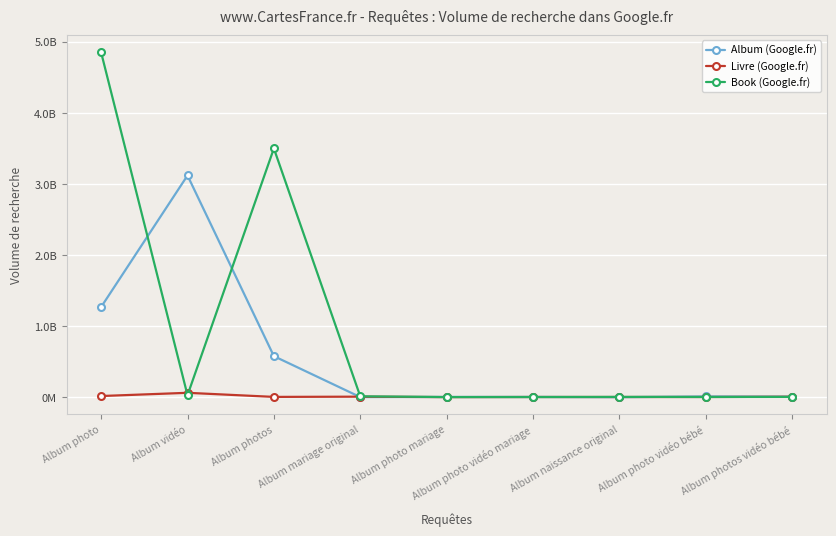

Rank the series by their maximum value, from highest to lowest.

Book (Google.fr), Album (Google.fr), Livre (Google.fr)